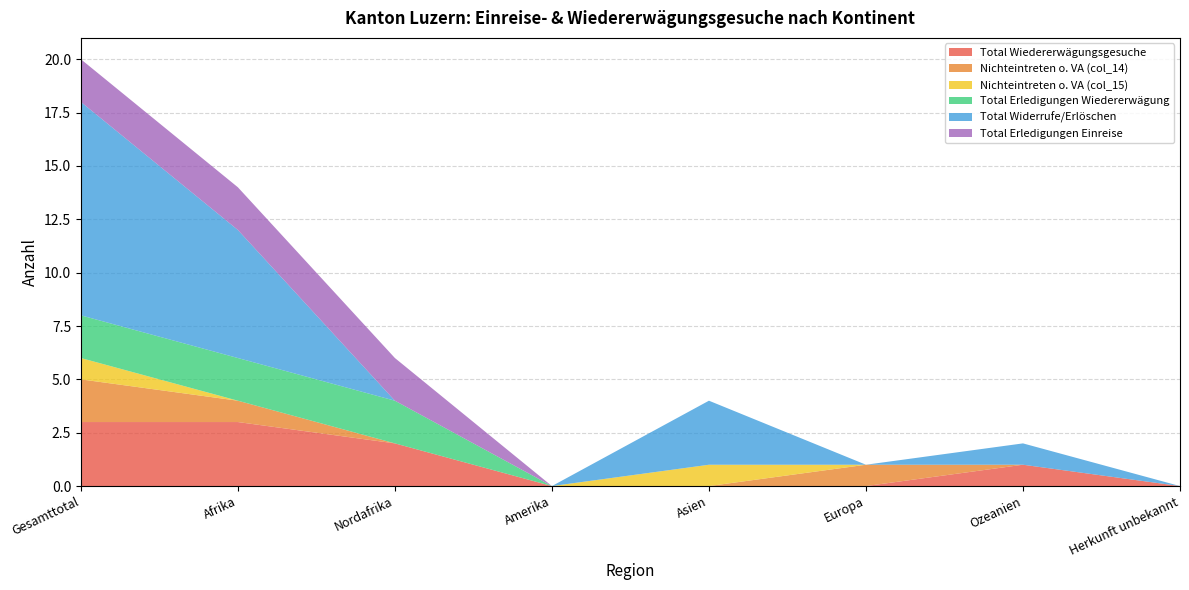

Reading left to right, transcribe all the data shown in this chart.

Total Wiedererwägungsgesuche: 3	3	2	0	0	0	1	0
Nichteintreten o. VA (col_14): 2	1	0	0	0	1	0	0
Nichteintreten o. VA (col_15): 1	0	0	0	1	0	0	0
Total Erledigungen Wiedererwägung: 2	2	2	0	0	0	0	0
Total Widerrufe/Erlöschen: 10	6	0	0	3	0	1	0
Total Erledigungen Einreise: 2	2	2	0	0	0	0	0